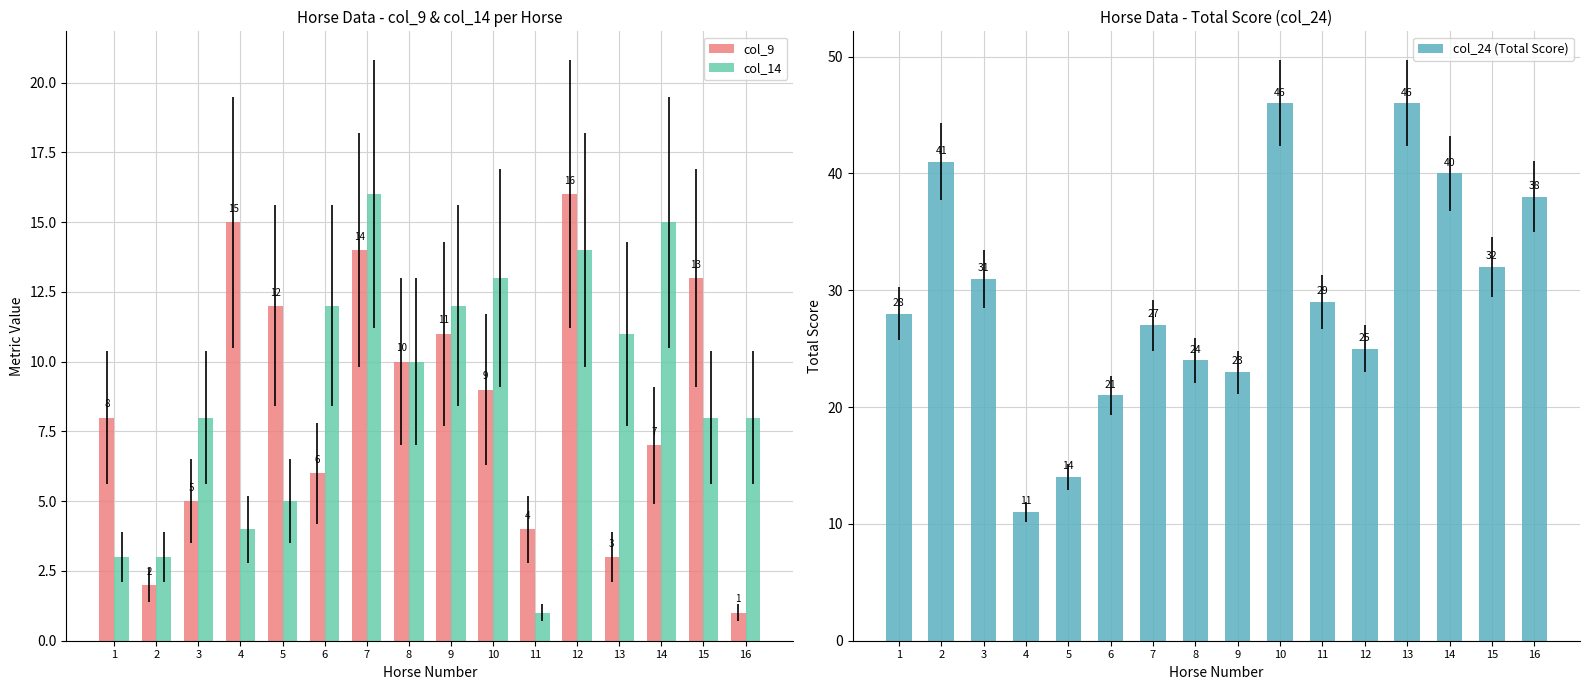

What is the value of the col_9 bar at the 3rd from the left?

5